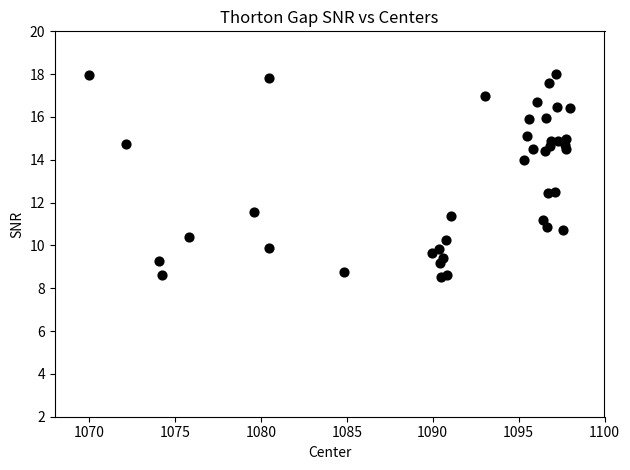

Count the number of points in this scatter plot.

40